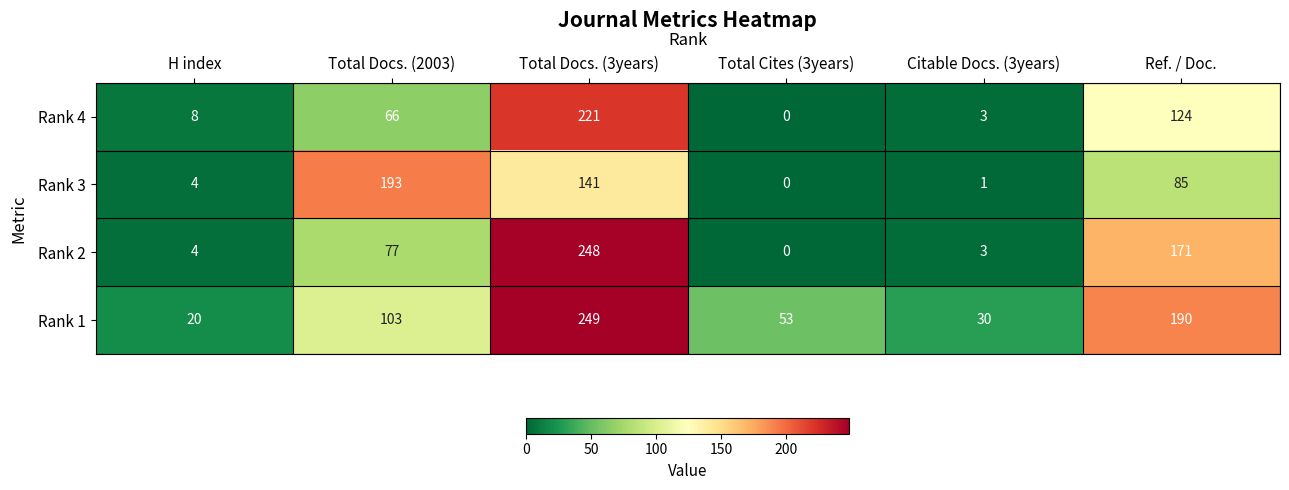

Rank the series by their maximum value, from lowest to highest.

Rank 3, Rank 4, Rank 2, Rank 1